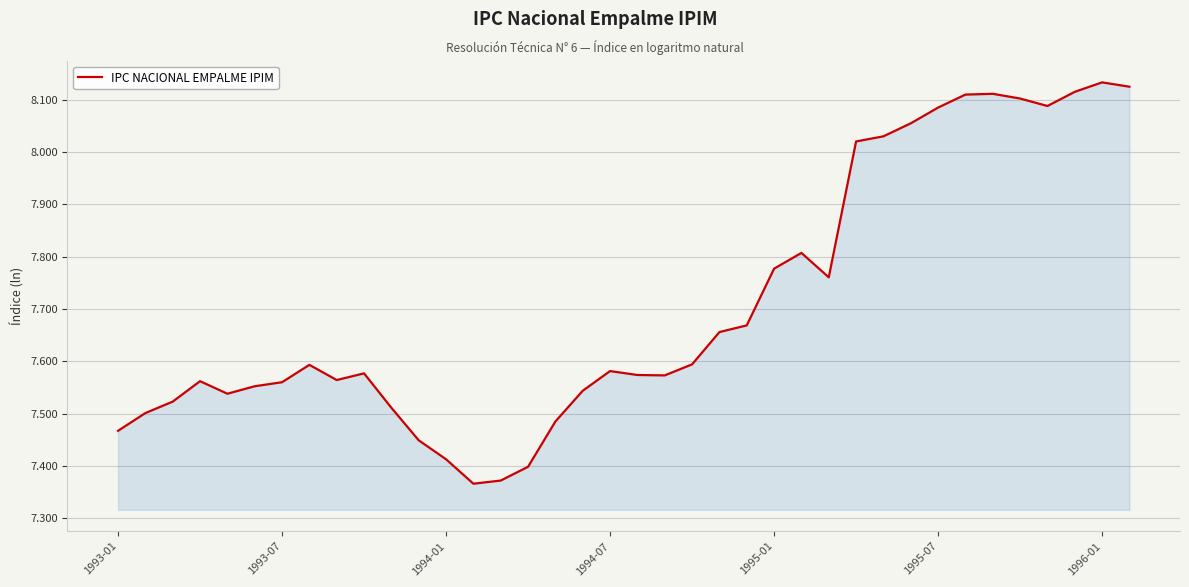

What is the sum of all values?

292.9